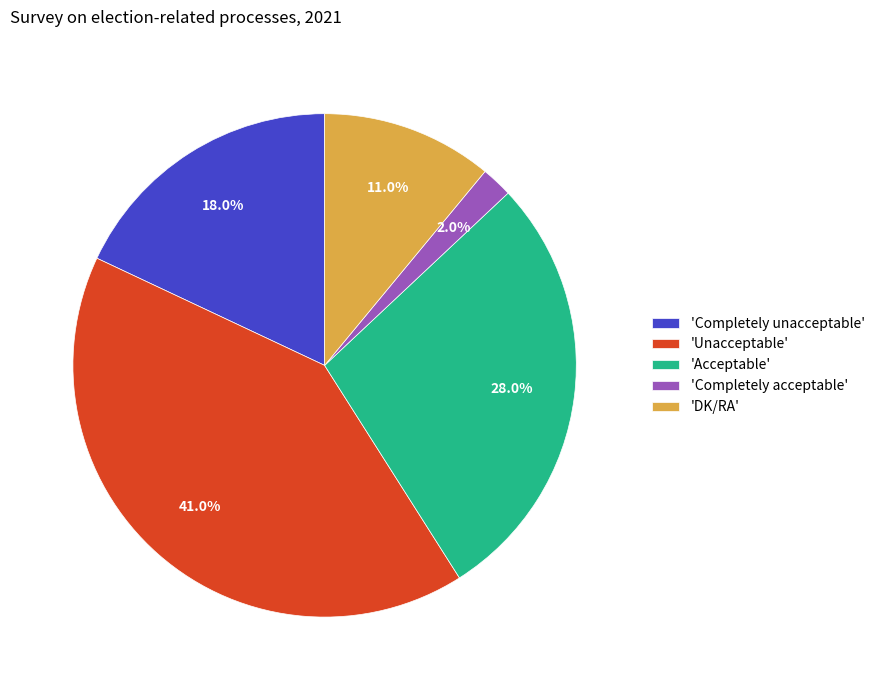

Rank the categories by value from lowest to highest.

'Completely acceptable', 'DK/RA', 'Completely unacceptable', 'Acceptable', 'Unacceptable'